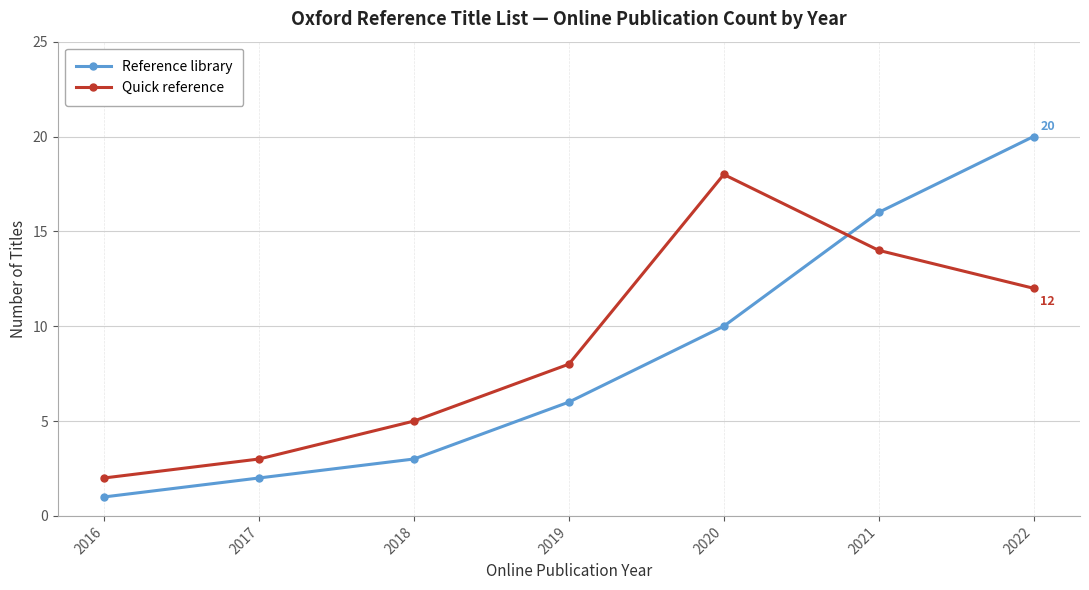

Which category has the highest value in the Quick reference series?

2020